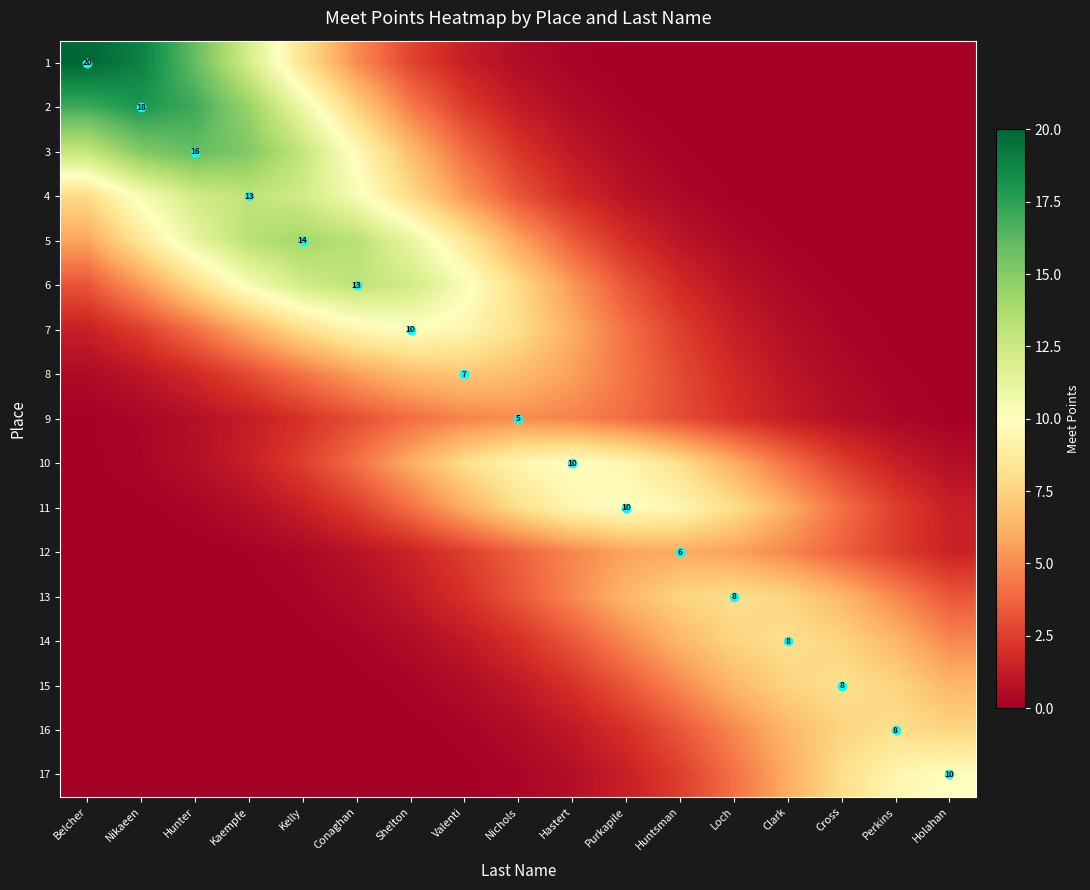

What is the difference between the 6 values at Shelton and Clark?

11.9